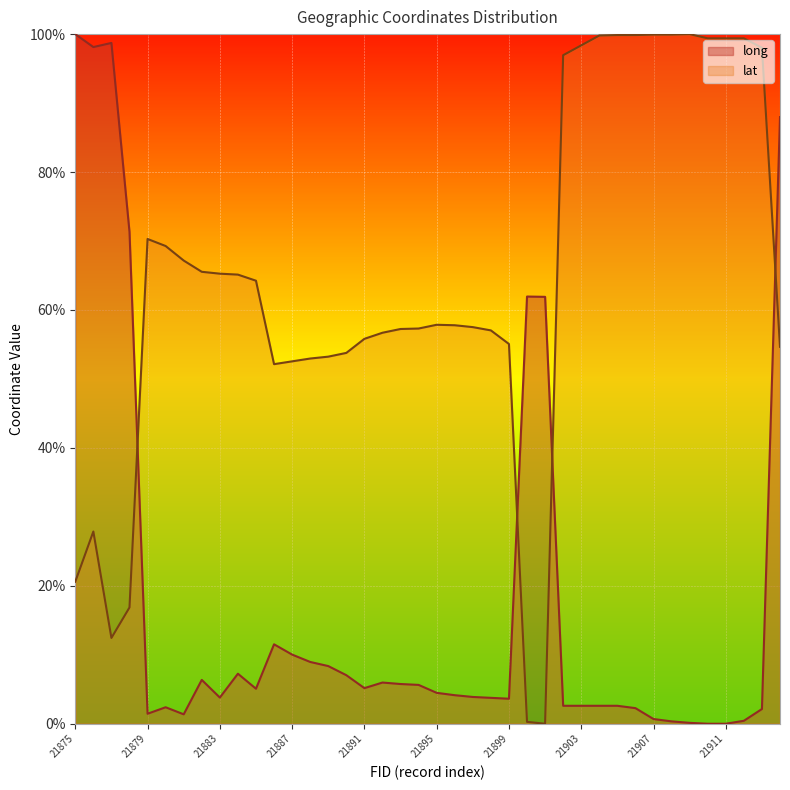

Does the chart display data point markers on the line(s)?

No